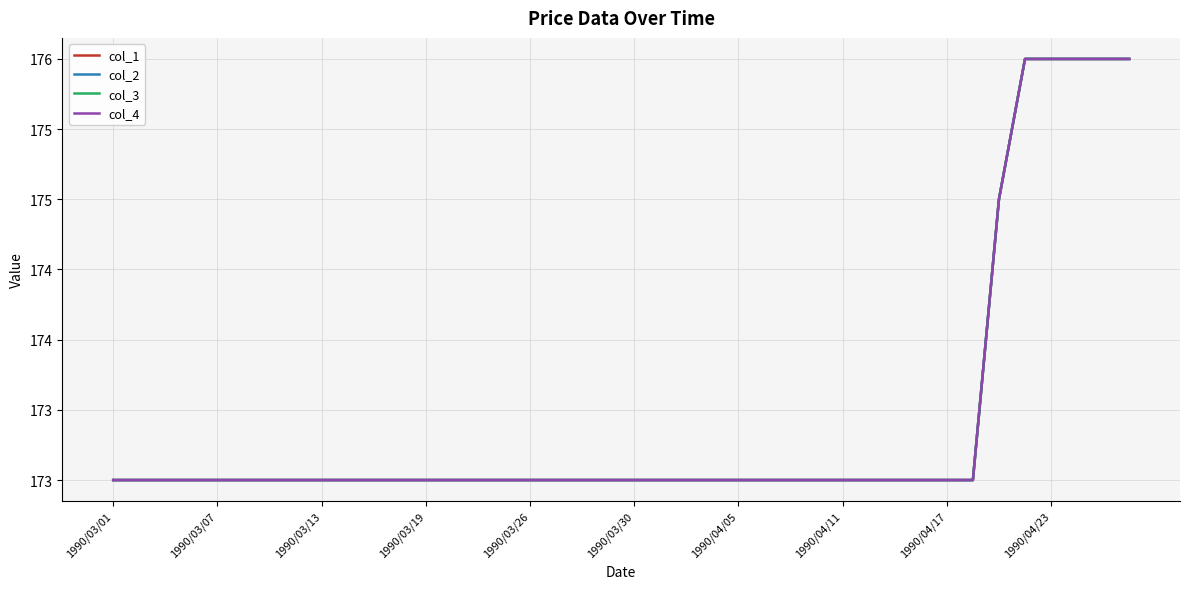

Is this an area chart (filled region under the line)?

No